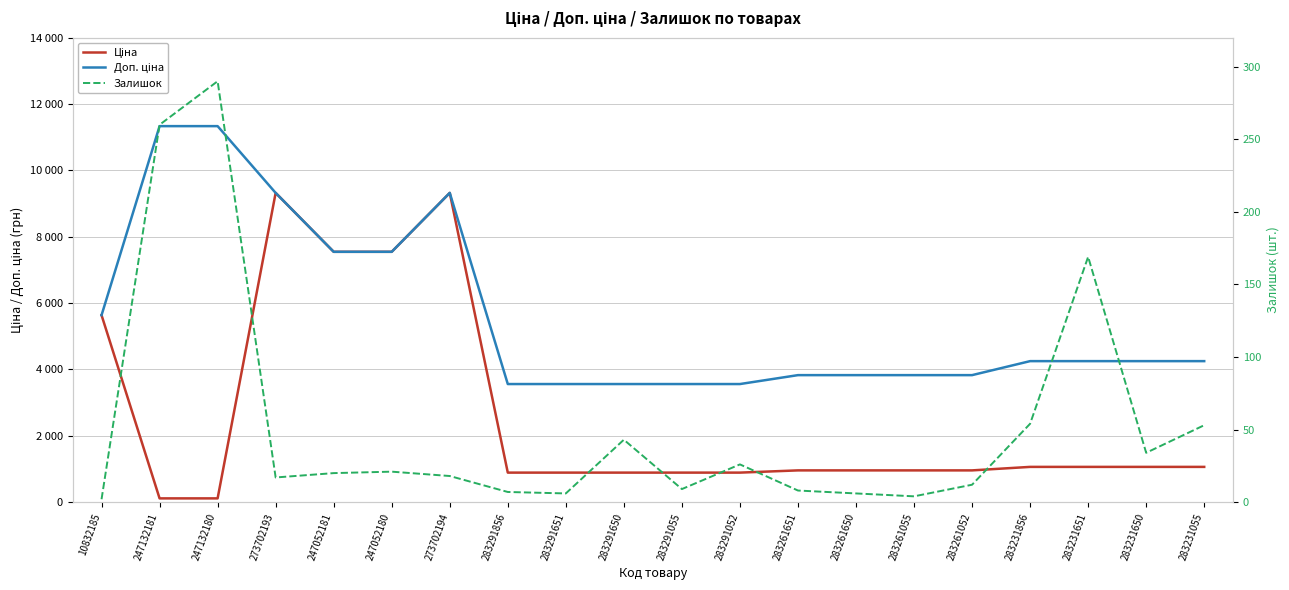

How many distinct data groups are displayed?

3